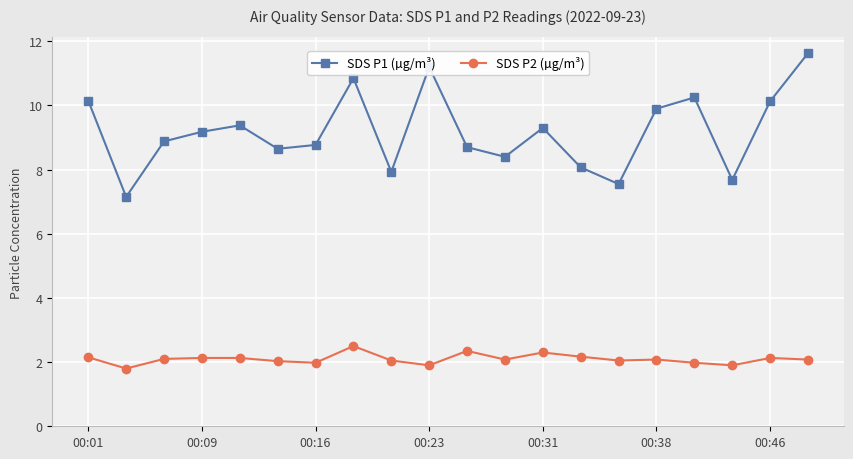

What is the difference between the maximum and minimum values in the SDS P2 (µg/m³) series?

0.7